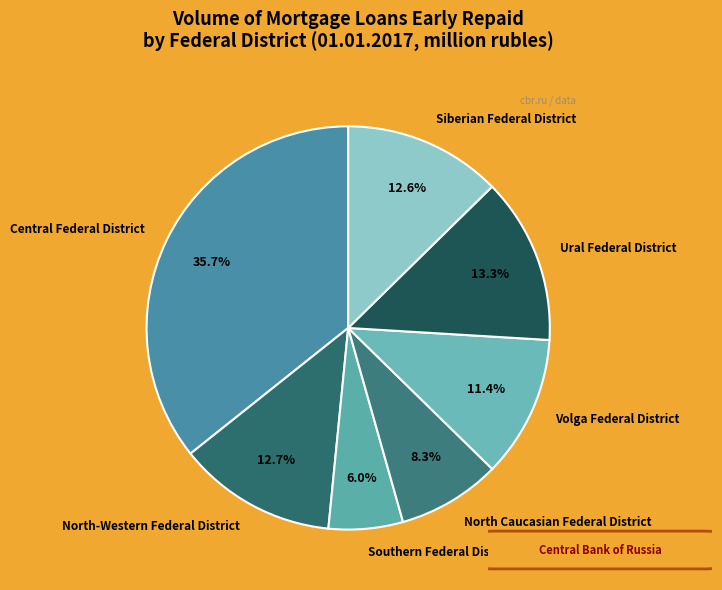

Between Southern Federal District and Siberian Federal District, which is larger?

Siberian Federal District